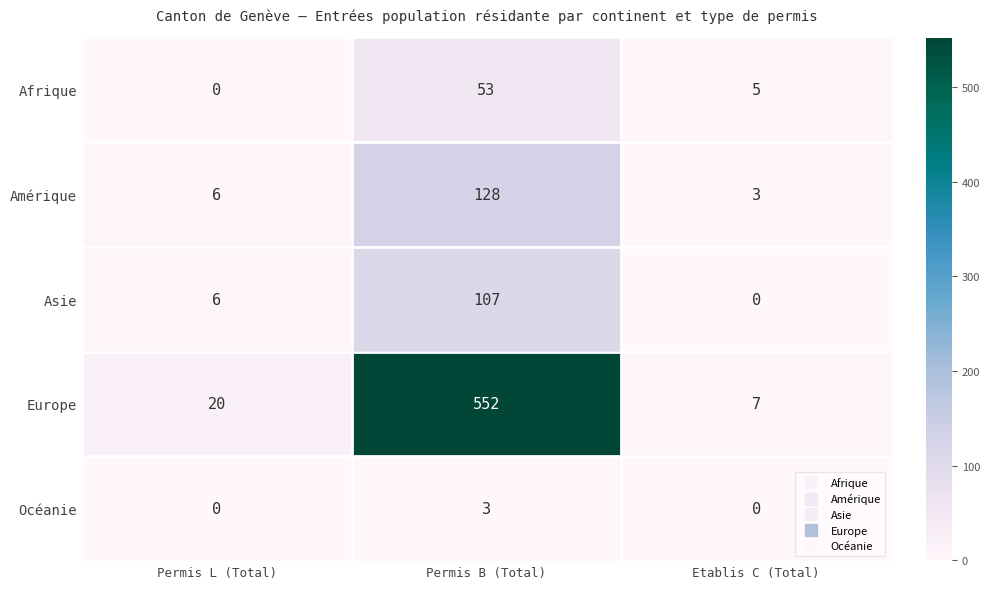

List the series in order of their peak value, lowest first.

Océanie, Afrique, Asie, Amérique, Europe